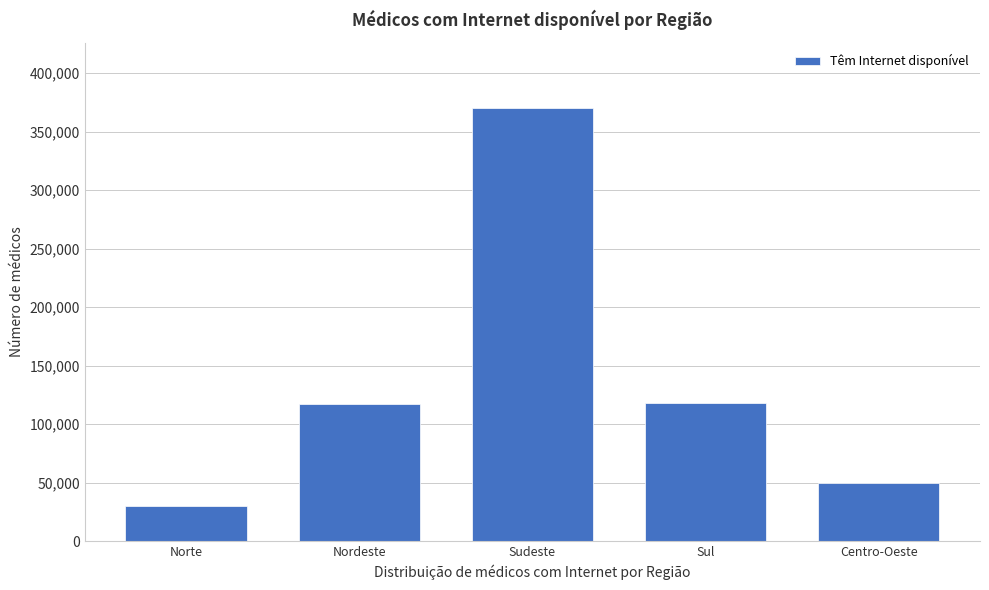

Read the value at Centro-Oeste, to the nearest 100.

49700